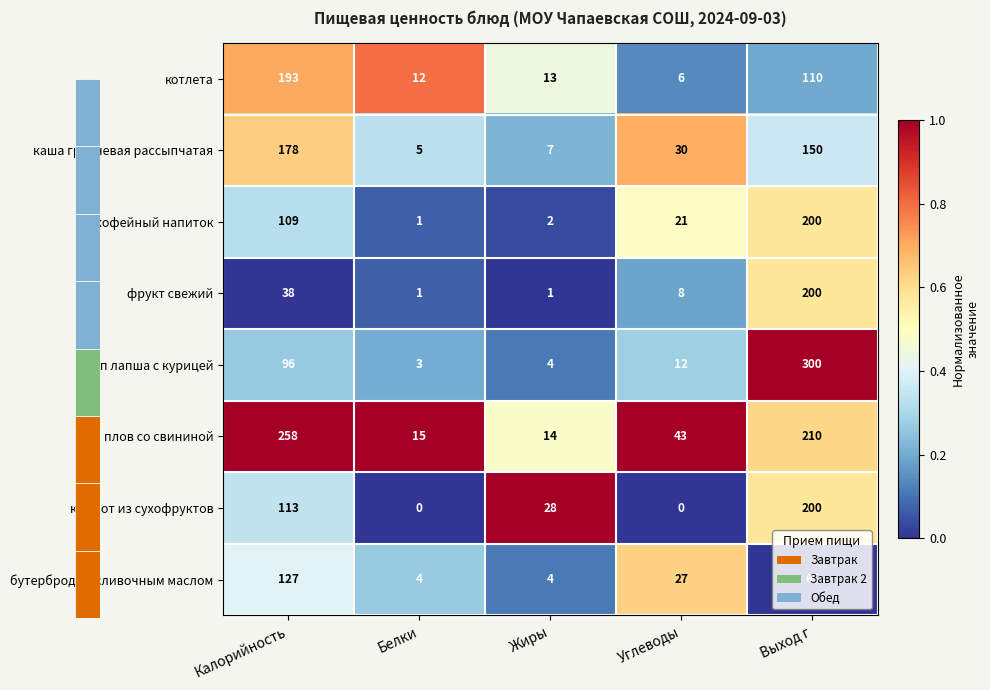

How many series are shown in this chart?

8